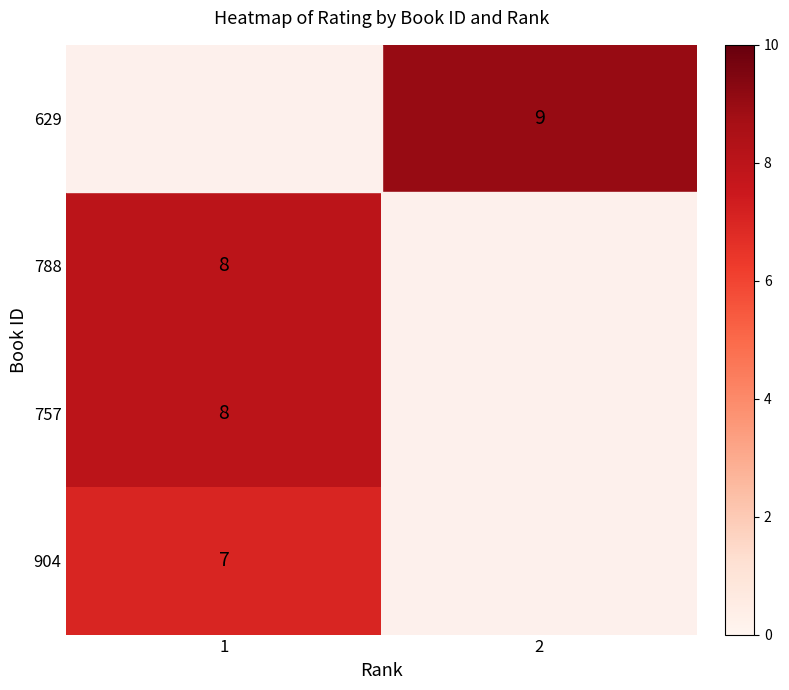

The value of 629 at 2 is 13. True or false?

False